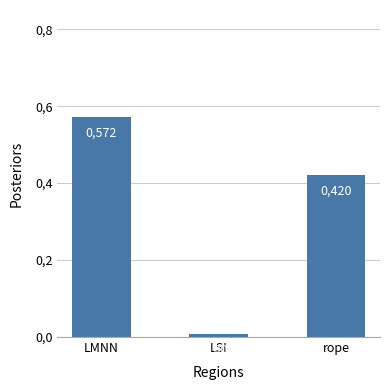

At which category does the chart reach its minimum across all series?

LSI